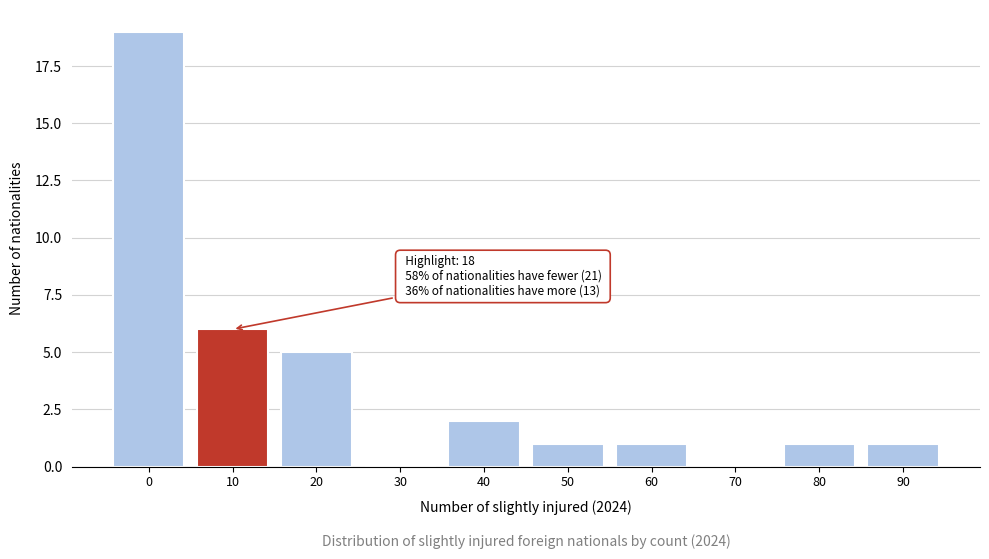

Reading left to right, transcribe all the data shown in this chart.

0=19	10=6	20=5	30=0	40=2	50=1	60=1	70=0	80=1	90=1